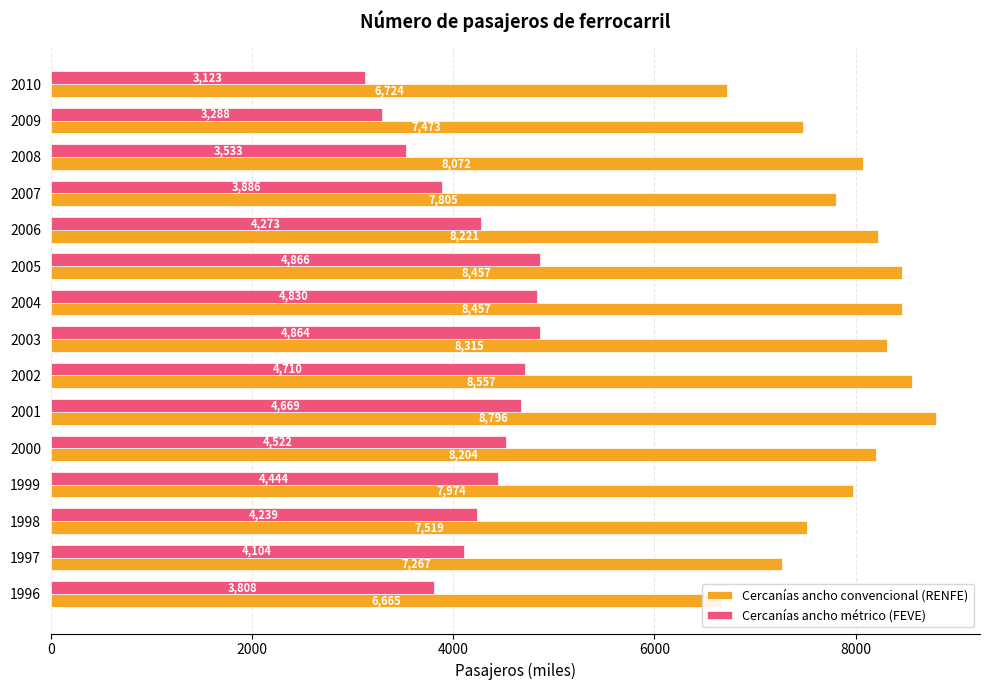

Between 2002 and 2004, which series saw the biggest shift?

Cercanías ancho métrico (FEVE)